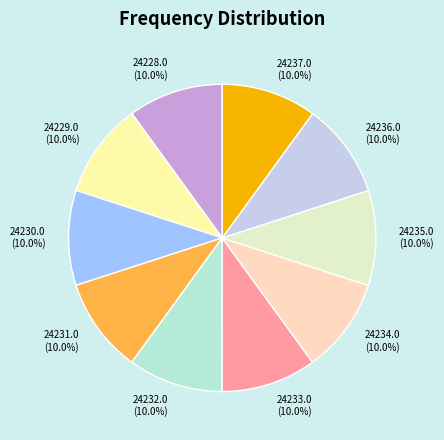

Is 24236.0 (10.0%) the majority of the pie?

No